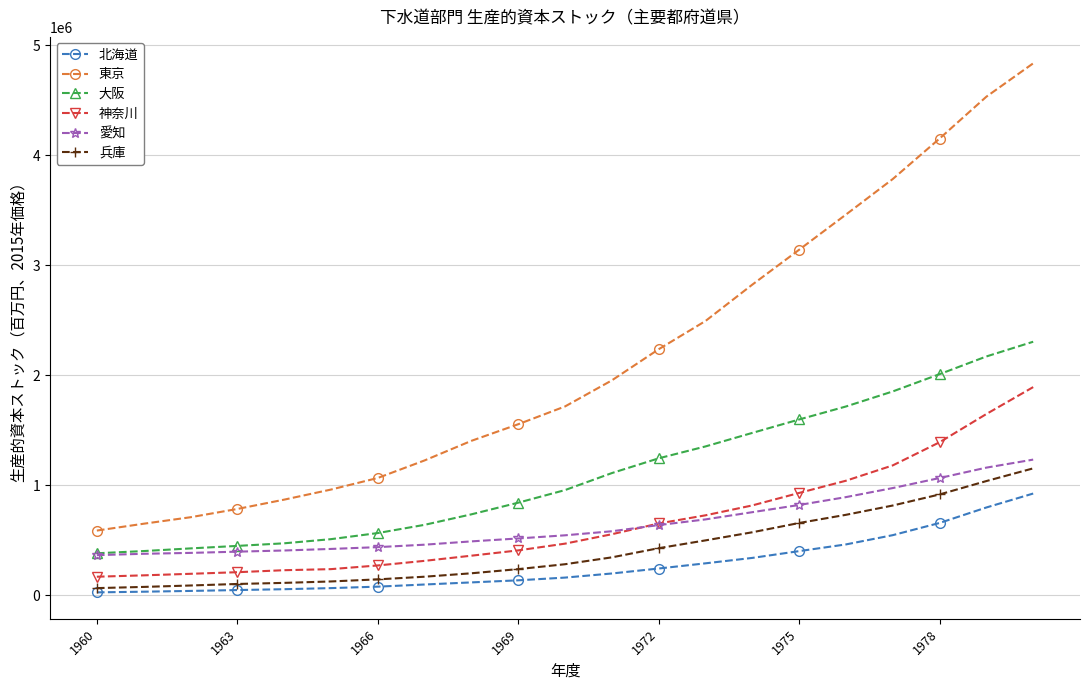

What are all the series names shown in the legend?

北海道, 東京, 大阪, 神奈川, 愛知, 兵庫